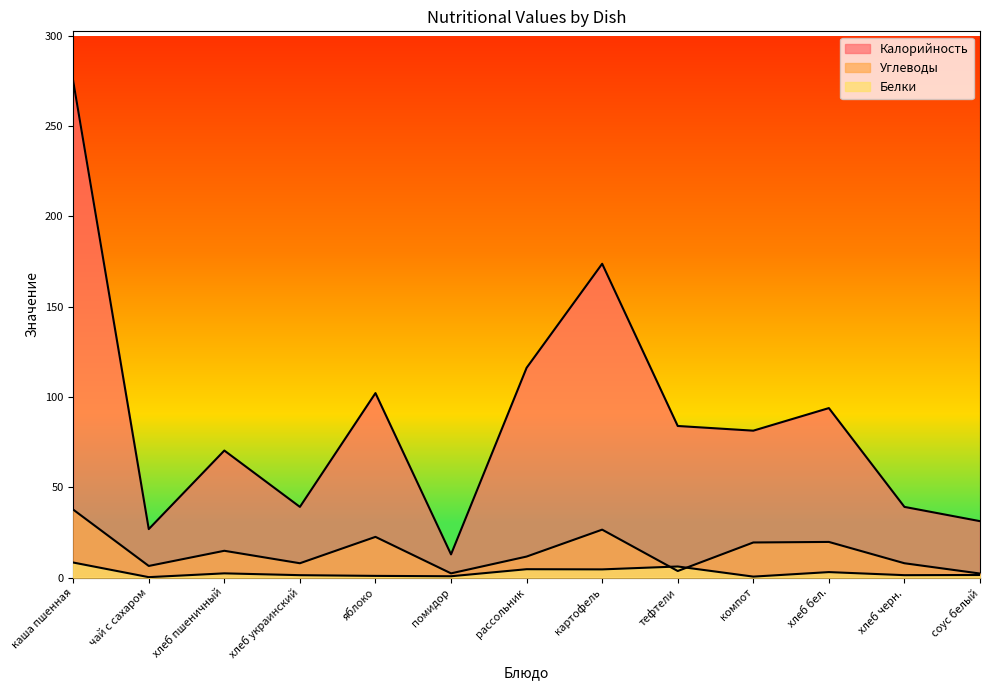

What are all the series names shown in the legend?

Углеводы, Калорийность, Белки